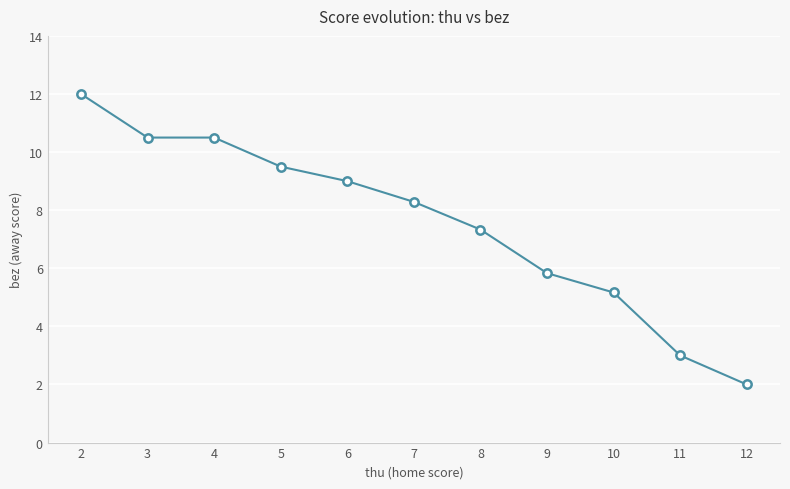

Reading right to left, extract all data points from this chart.

2.0	3.0	5.2	5.8	7.3	8.3	9.0	9.5	10.5	10.5	12.0